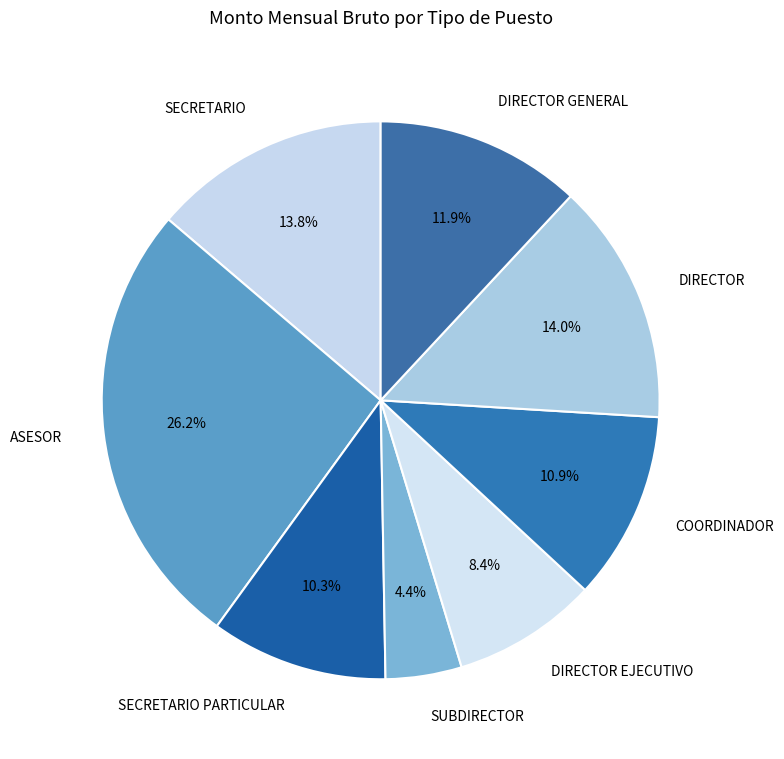

What is the ratio of the value at SECRETARIO PARTICULAR to the value at SUBDIRECTOR?

2.3